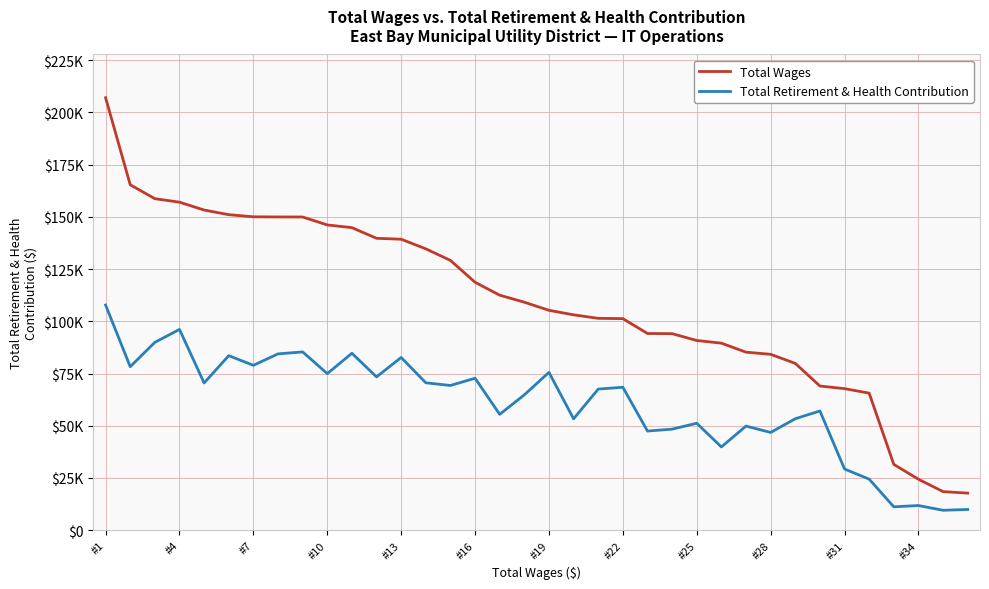

What are all the series names shown in the legend?

Total Wages, Total Retirement & Health Contribution